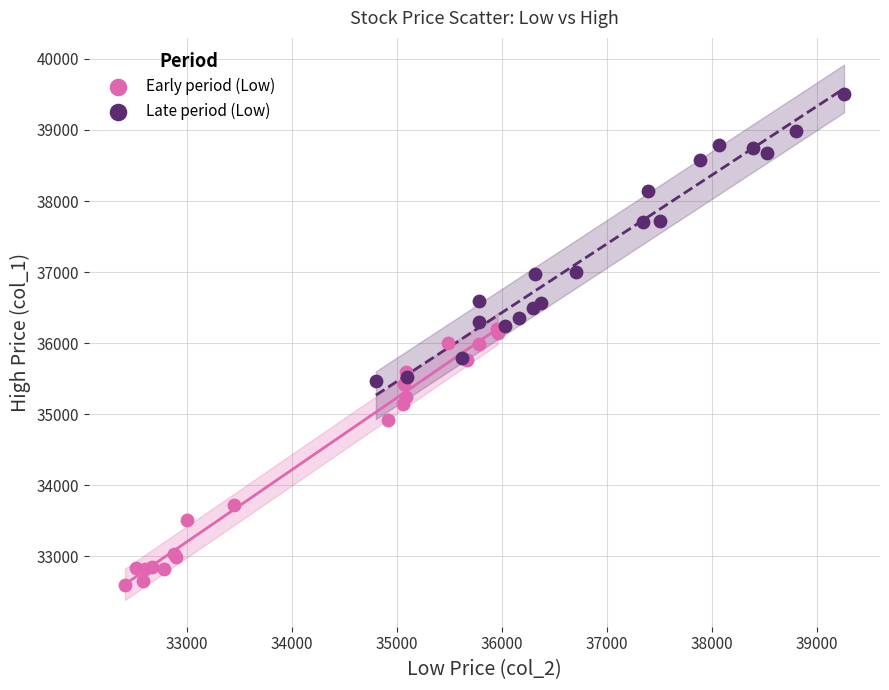

Which series contains the highest Y value?

Late period (Low)